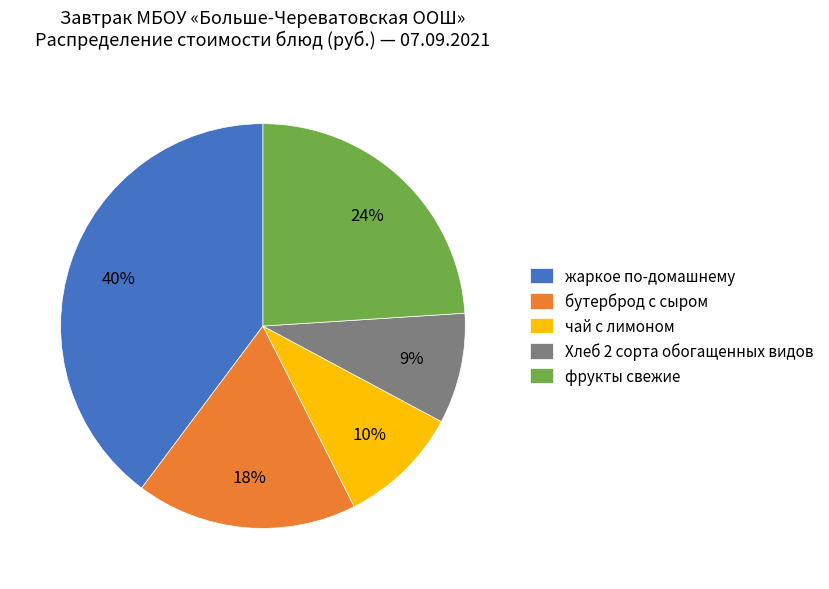

Is there any slice that represents more than half of the pie?

No